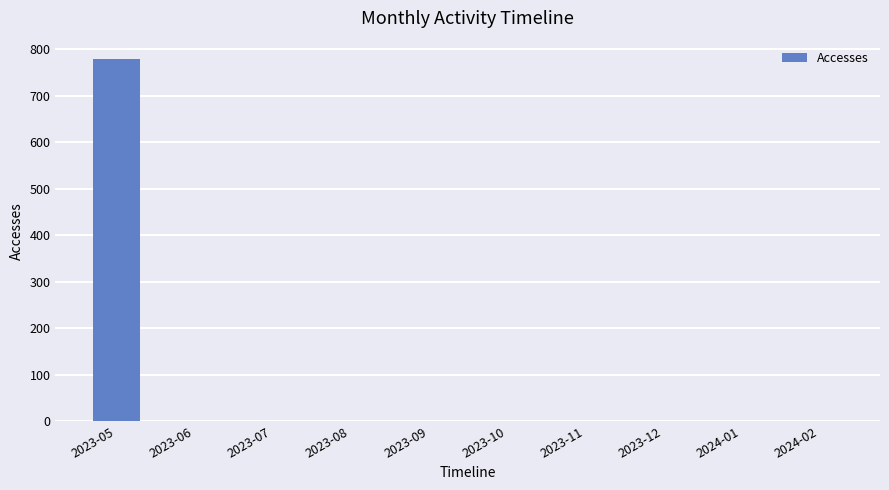

What is the greatest value displayed?

780